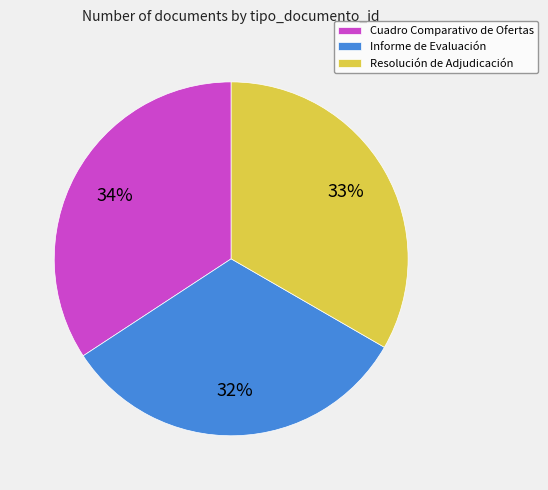

What is the ratio of the value at Resolución de Adjudicación to the value at Cuadro Comparativo de Ofertas?

1.0